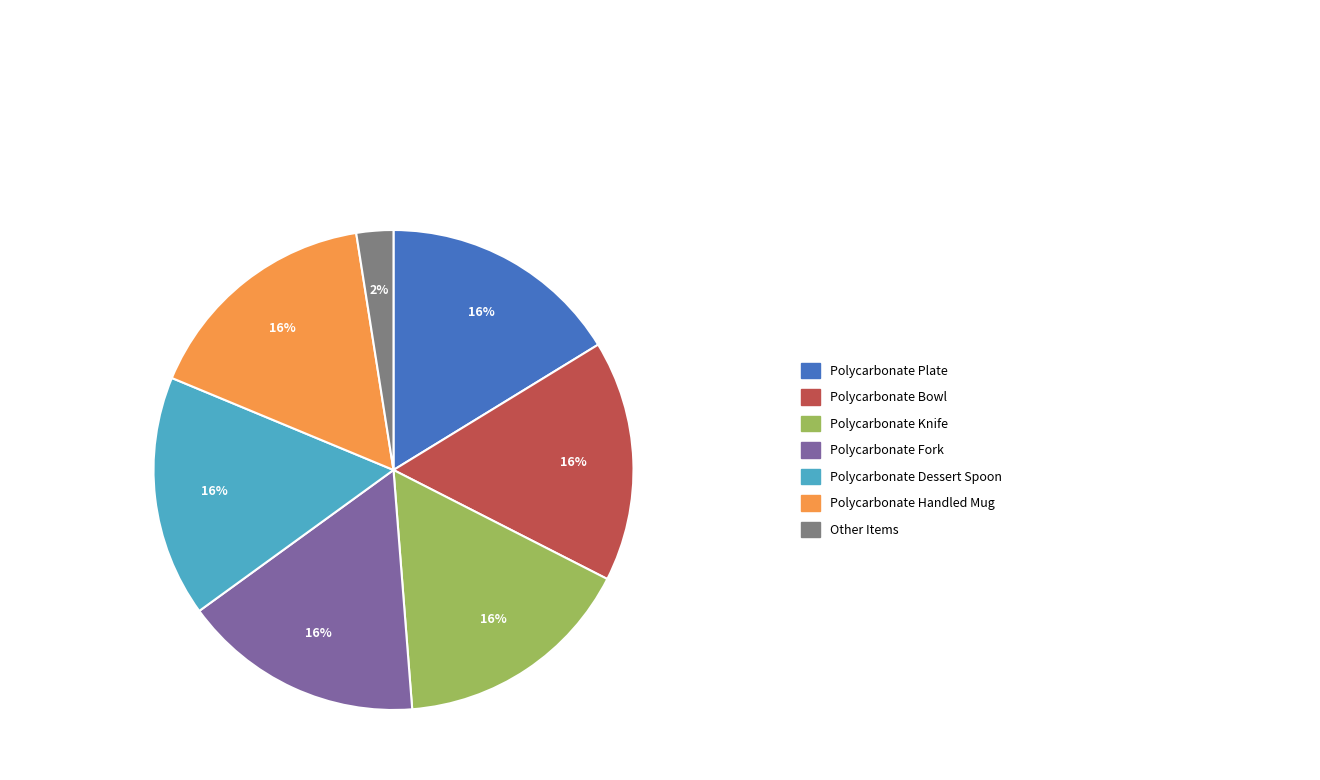

Does any single category account for the majority?

No